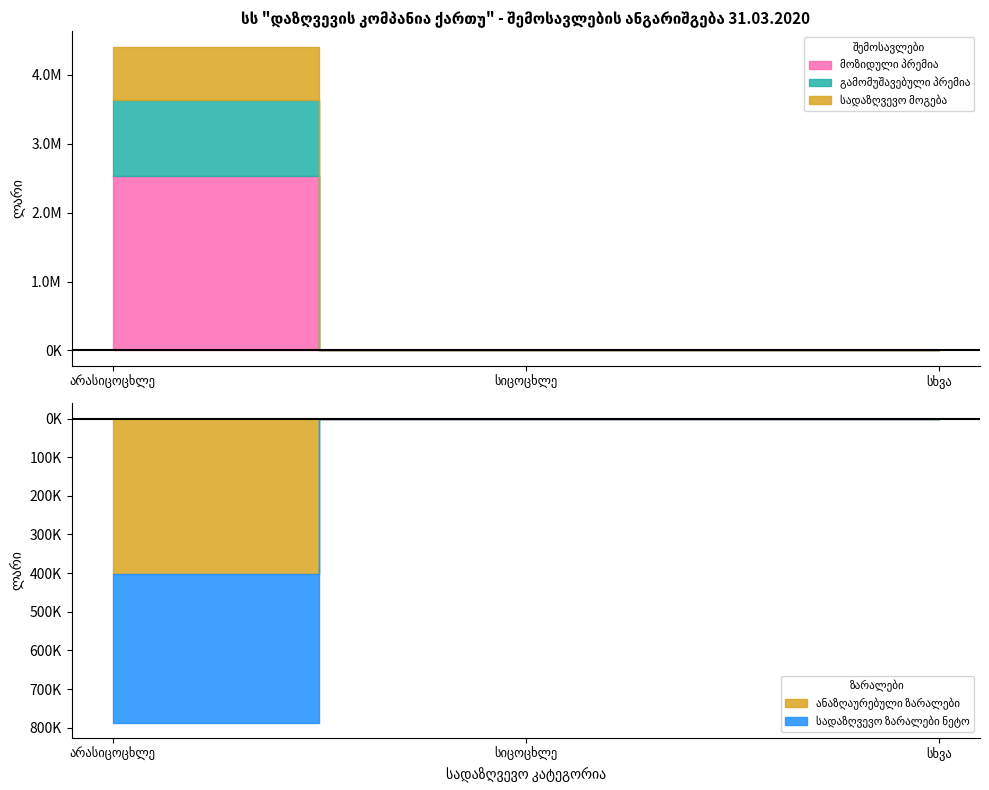

List the series in order of their overall mean, highest first.

მოზიდული პრემია, გამომუშავებული პრემია, სადაზღვევო მოგება